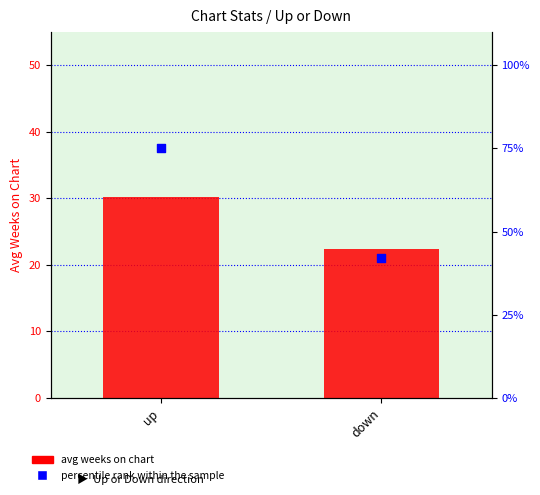

What are all the series names shown in the legend?

avg weeks on chart, percentile rank within the sample